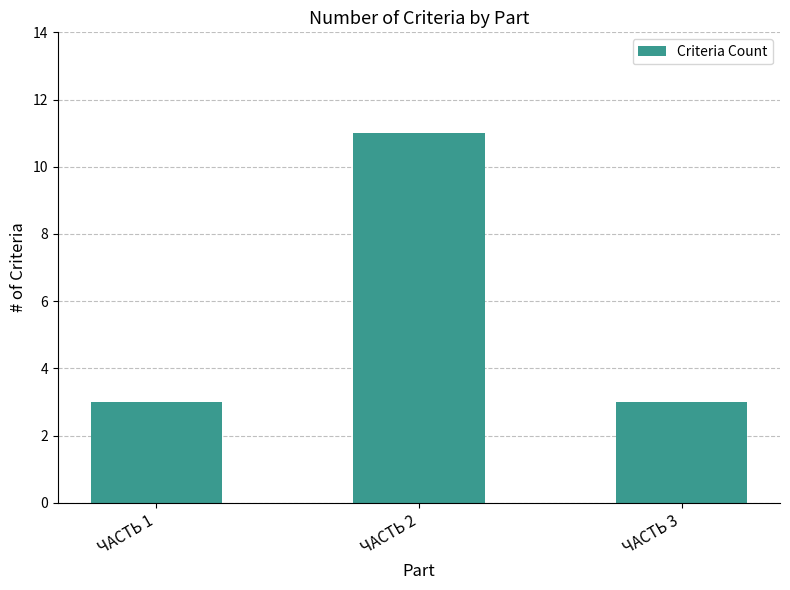

What is the greatest value displayed?

11